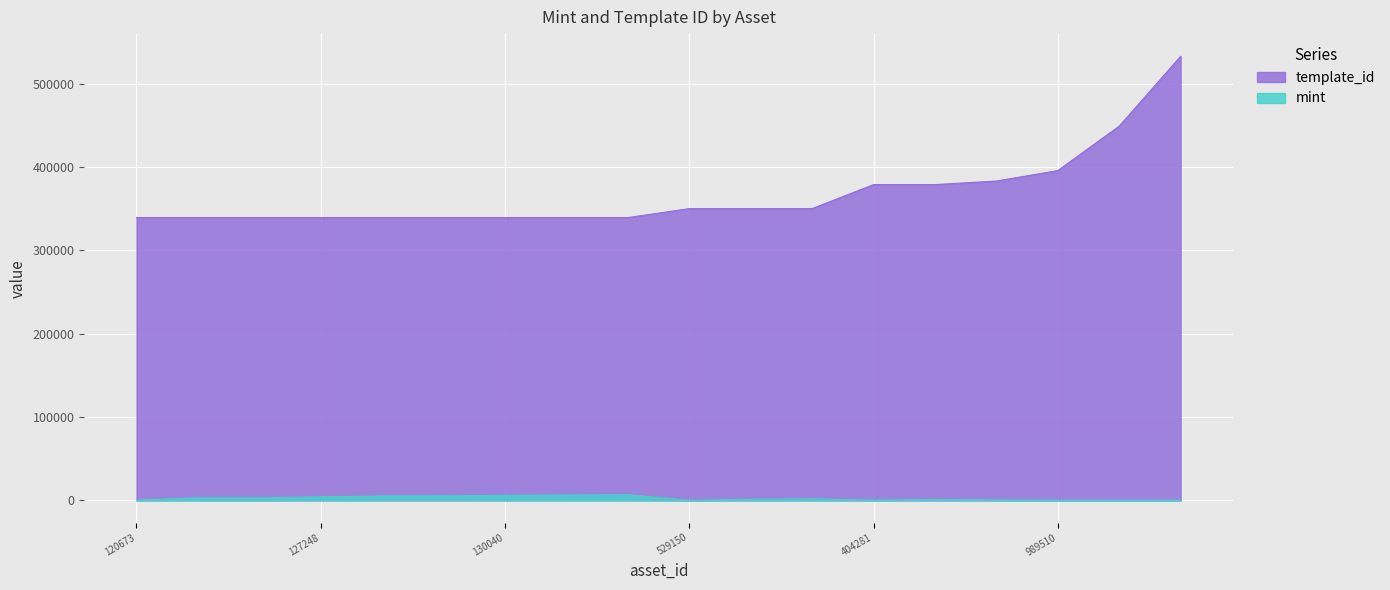

The value of template_id at 1099573125335 is 339228. True or false?

True